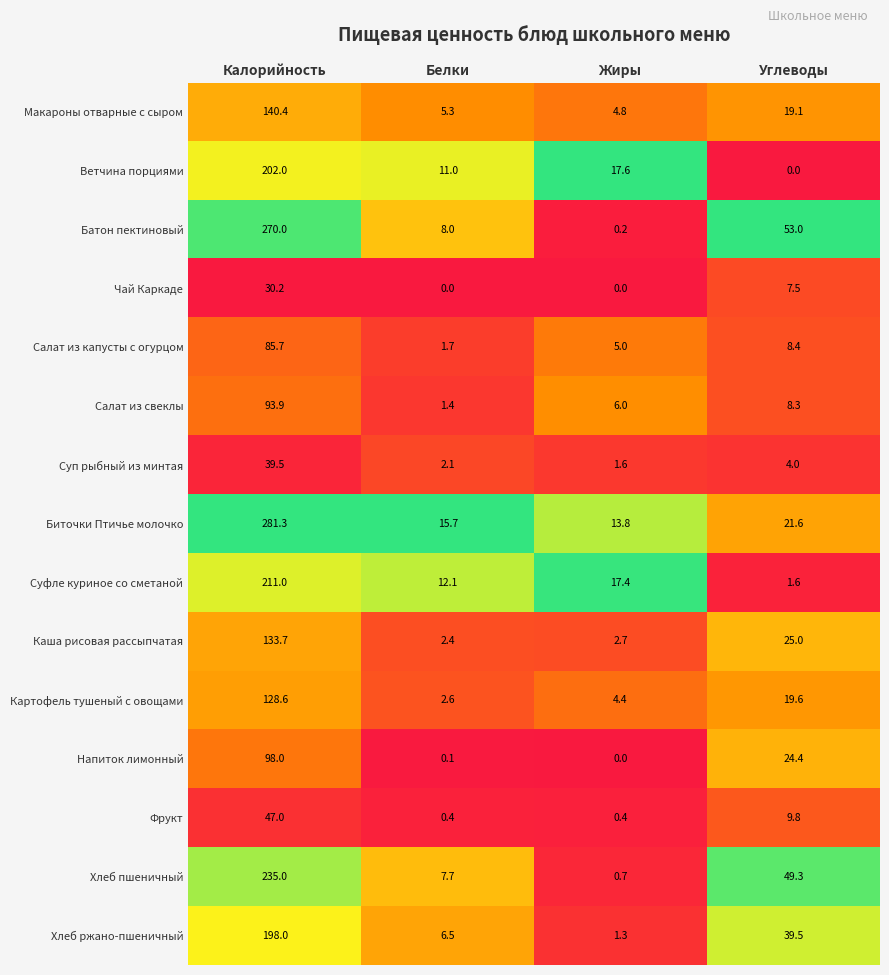

What is the minimum value for Биточки Птичье молочко?

13.8